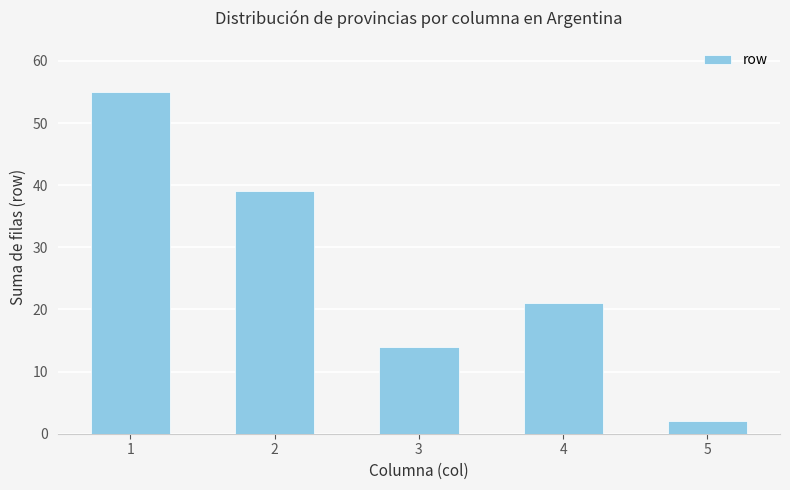

What is the difference between the values at 5 and 3?

12